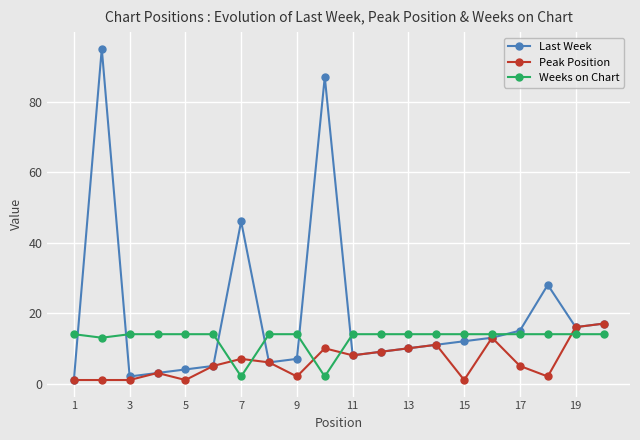

List the series in order of their overall mean, highest first.

Last Week, Weeks on Chart, Peak Position